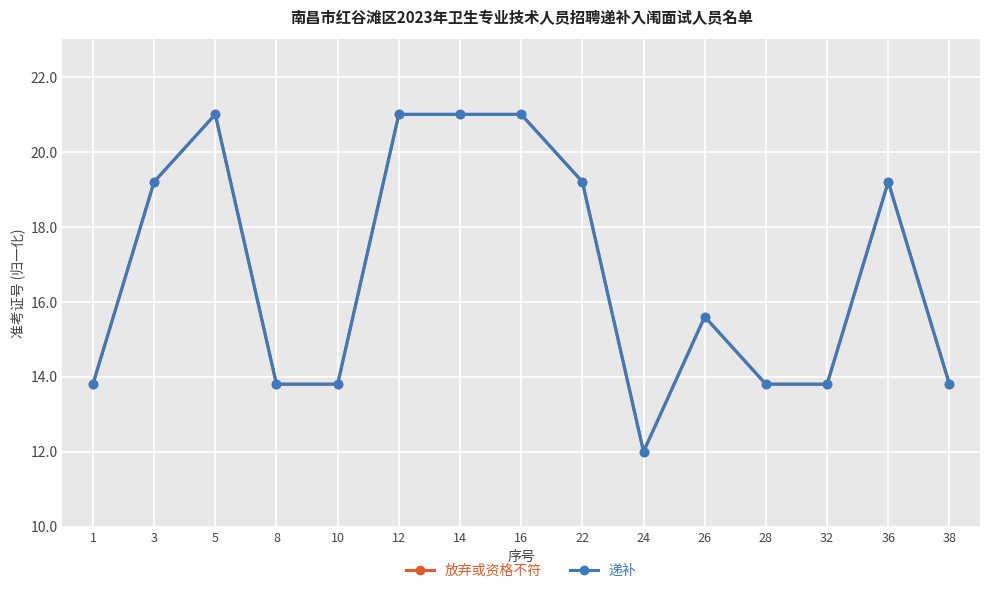

Is it true that 递补 equals 19.6 at 32?

False